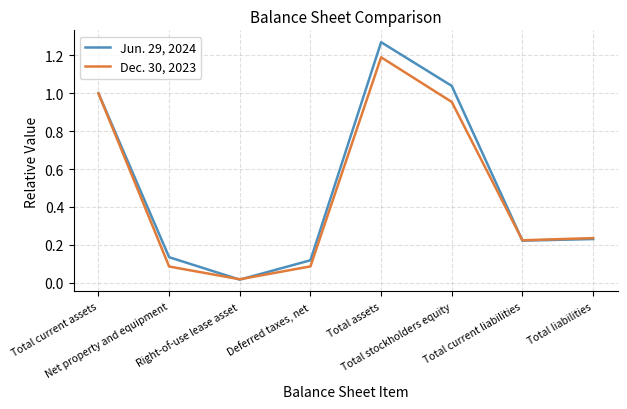

Where is the first local minimum for Dec. 30, 2023?

Right-of-use lease asset